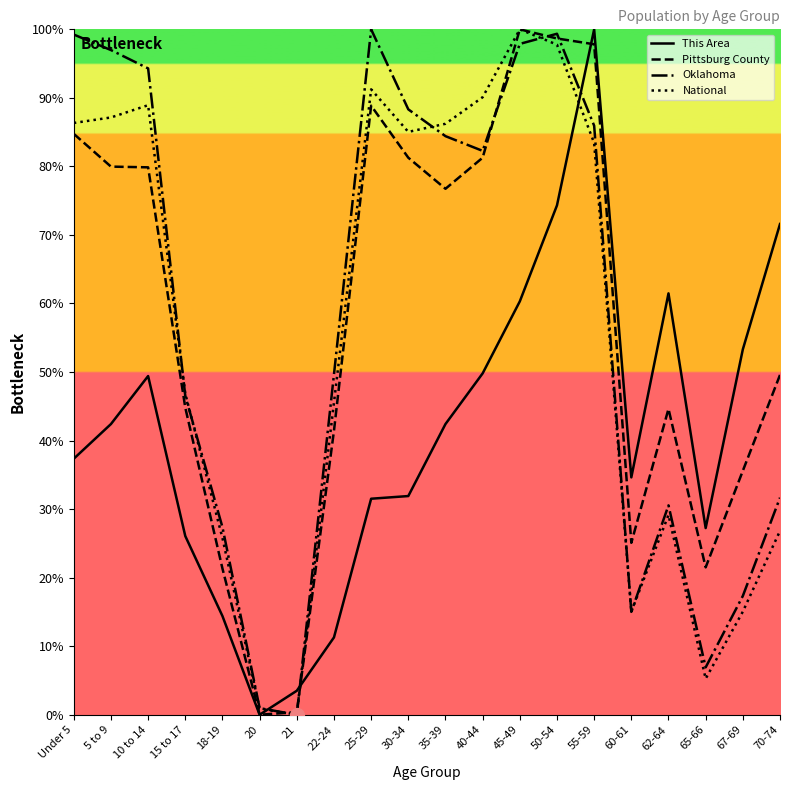

At which label does This Area reach its peak?

55-59